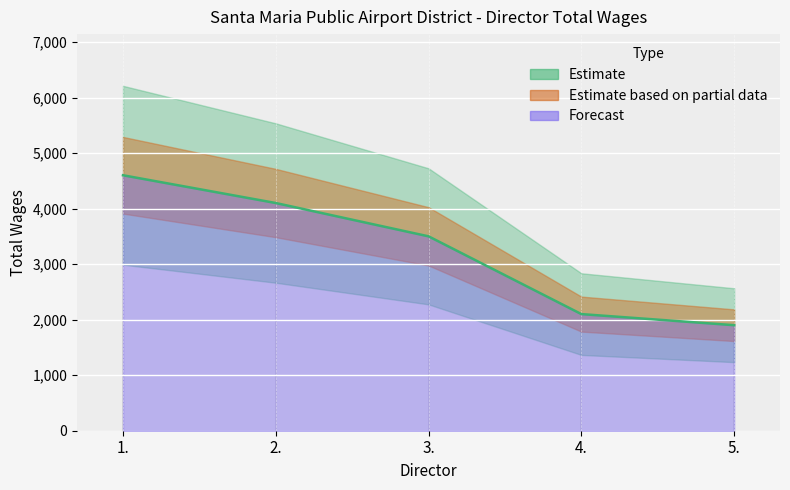

What is the change in value from 1. to 2.?

-500